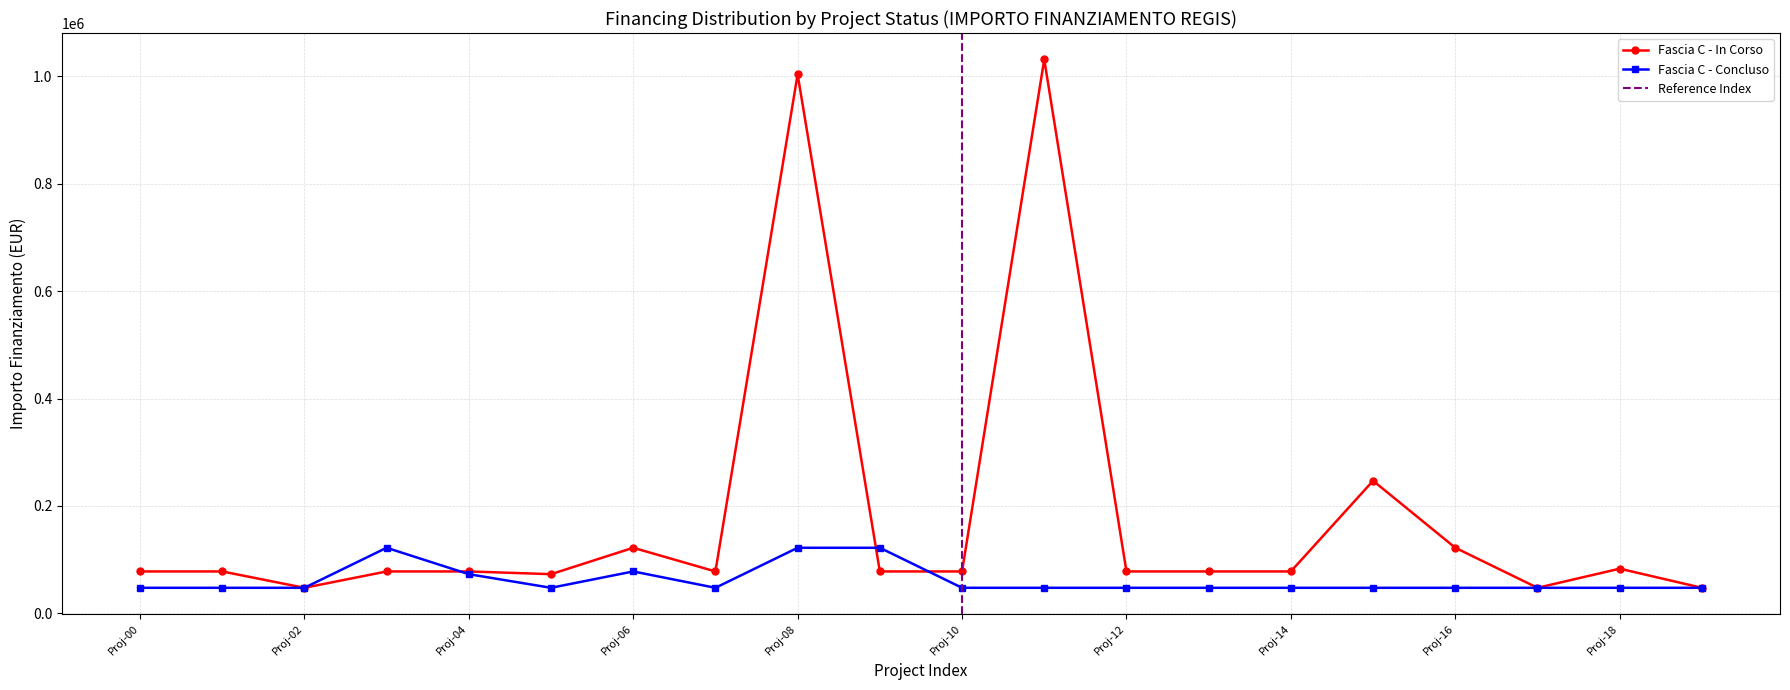

True or false: Fascia C - In Corso has more than 0 points higher than both neighbors.

True